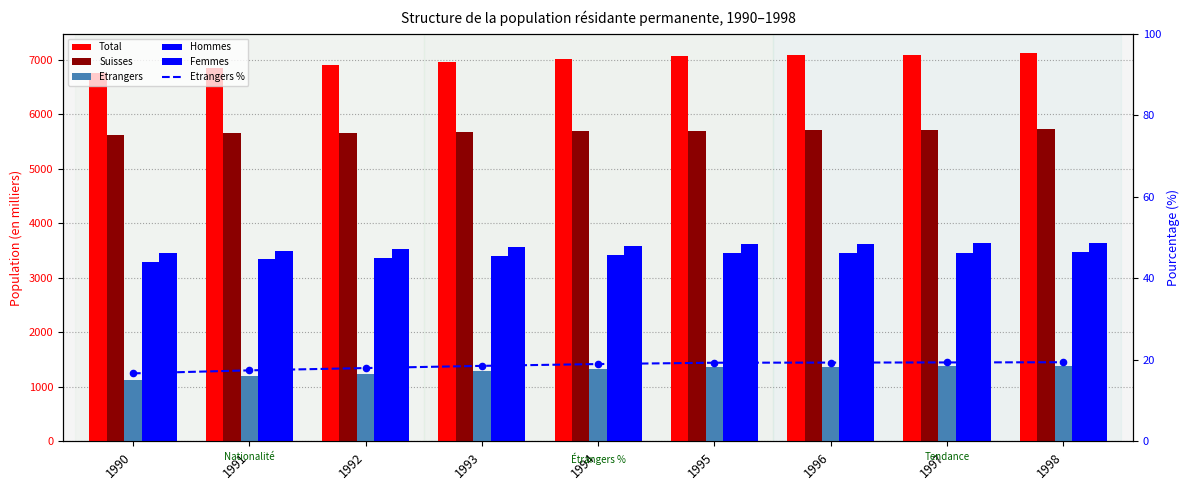

Is the value of Femmes at 1997 greater than the value of Etrangers % at 1995?

Yes